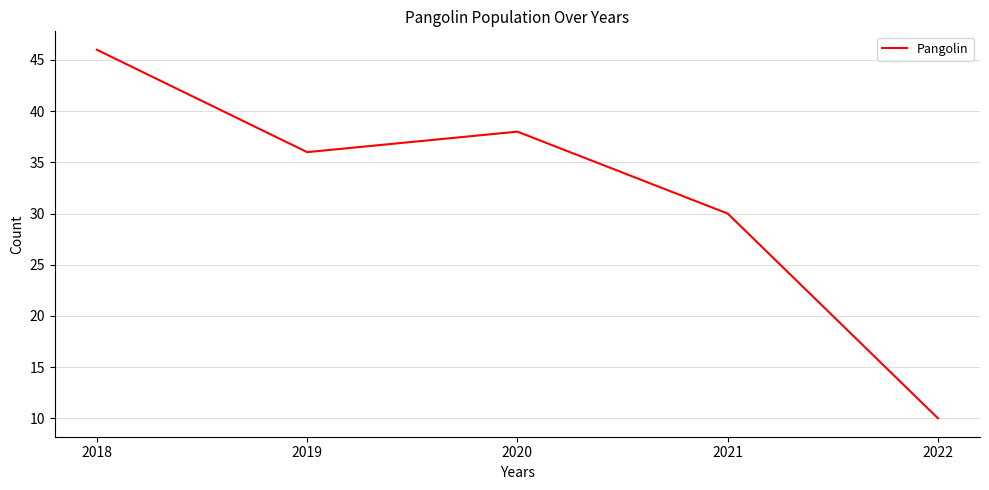

At which label is the value closest to 28?

2021